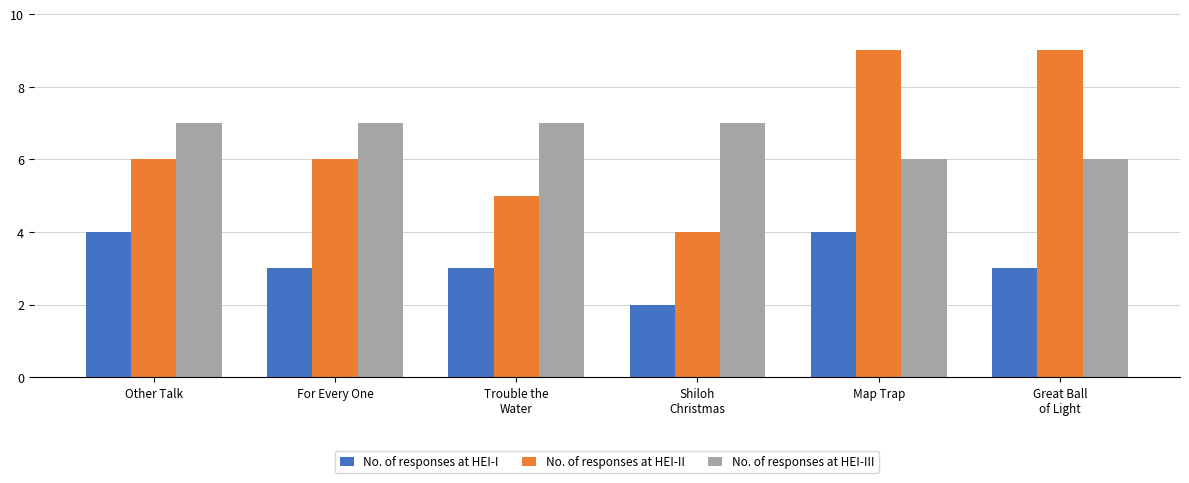

At which category is the sum across all series the highest?

Map Trap